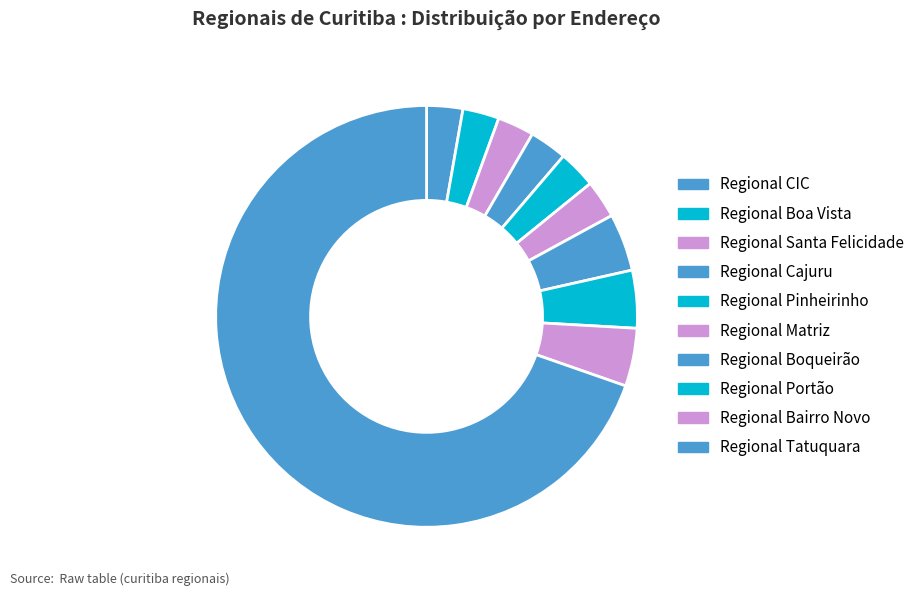

Count the number of slices in the pie.

10